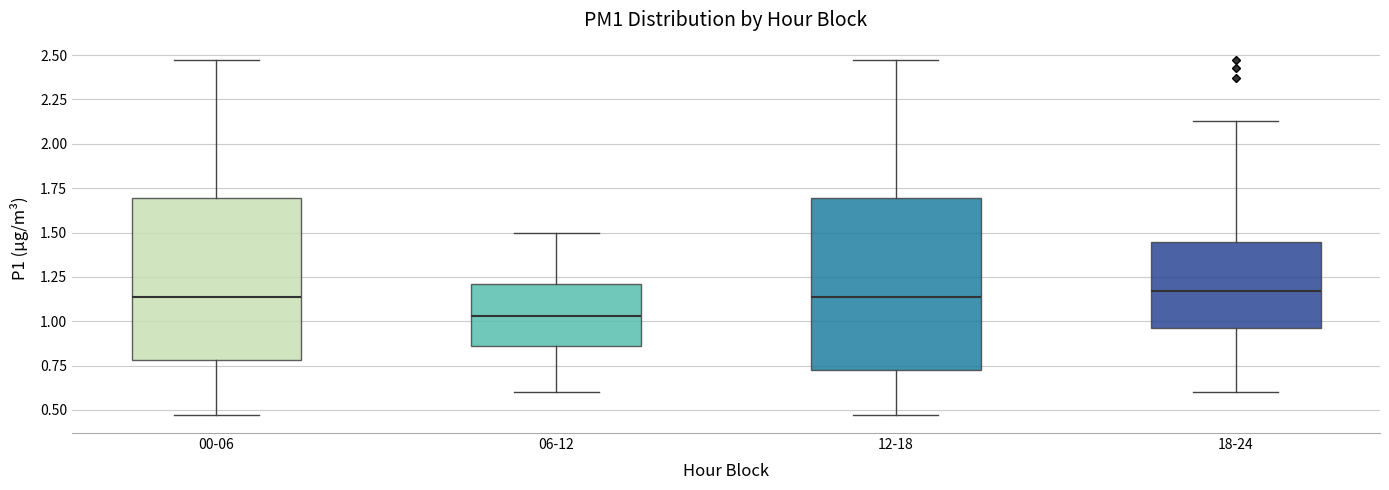

Where is the upper edge of the box for 06-12 on the y-axis? The values are not printed on the chart, so give them approximately, as read against the axis.

1.20